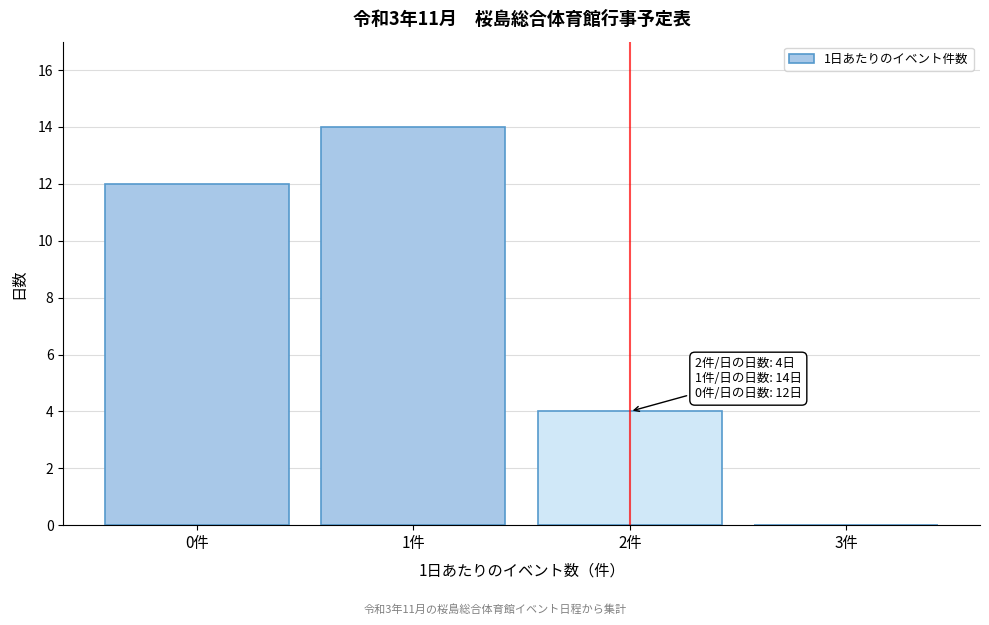

Which range on the x-axis has the tallest bar?

0.5 to 1.5